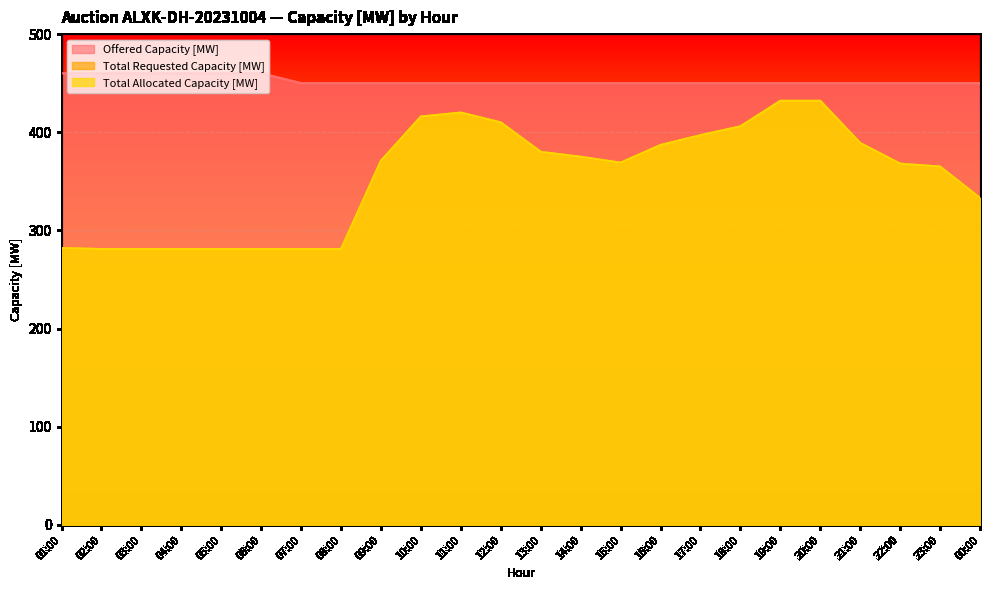

What is the total value across all series at 12:00?

1270